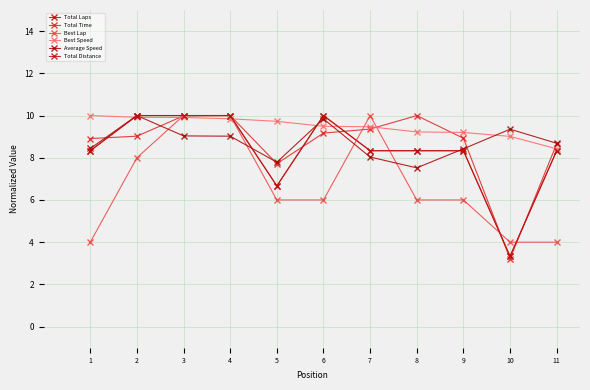

Which category has the highest value in the Total Laps series?

2